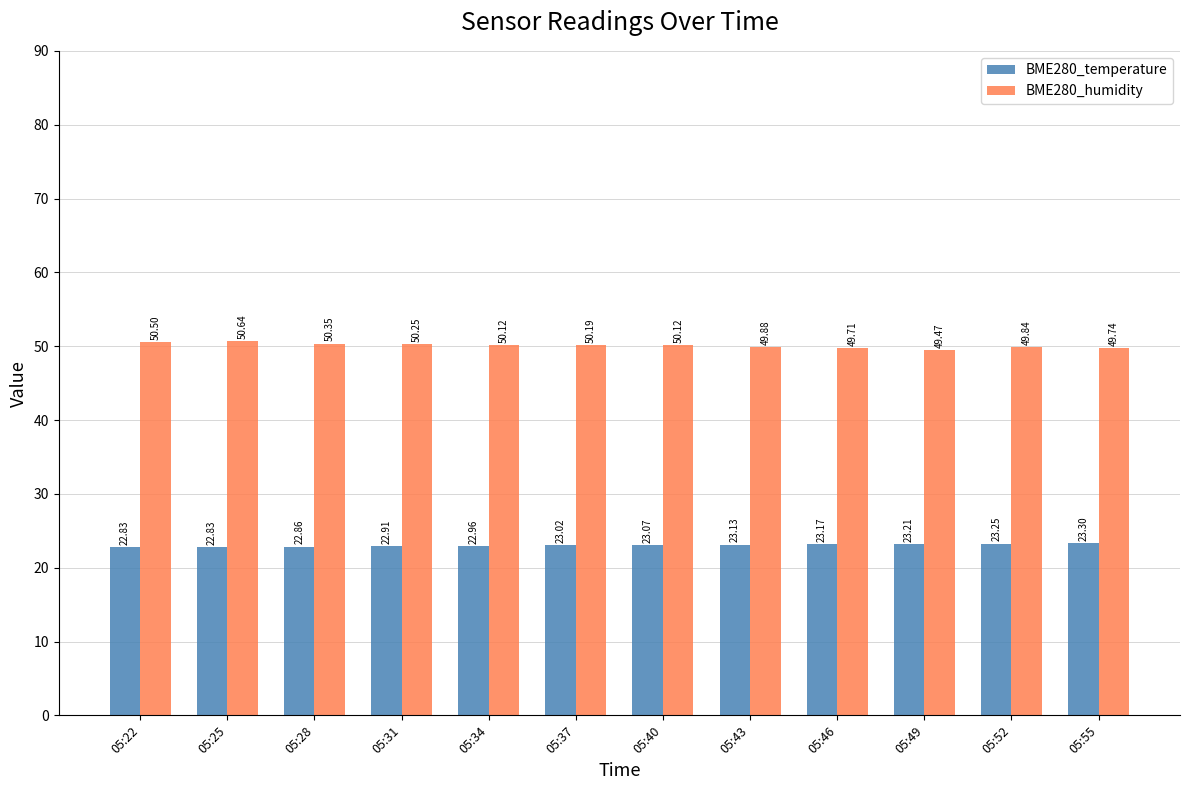

List the series in order of their overall mean, lowest first.

BME280_temperature, BME280_humidity